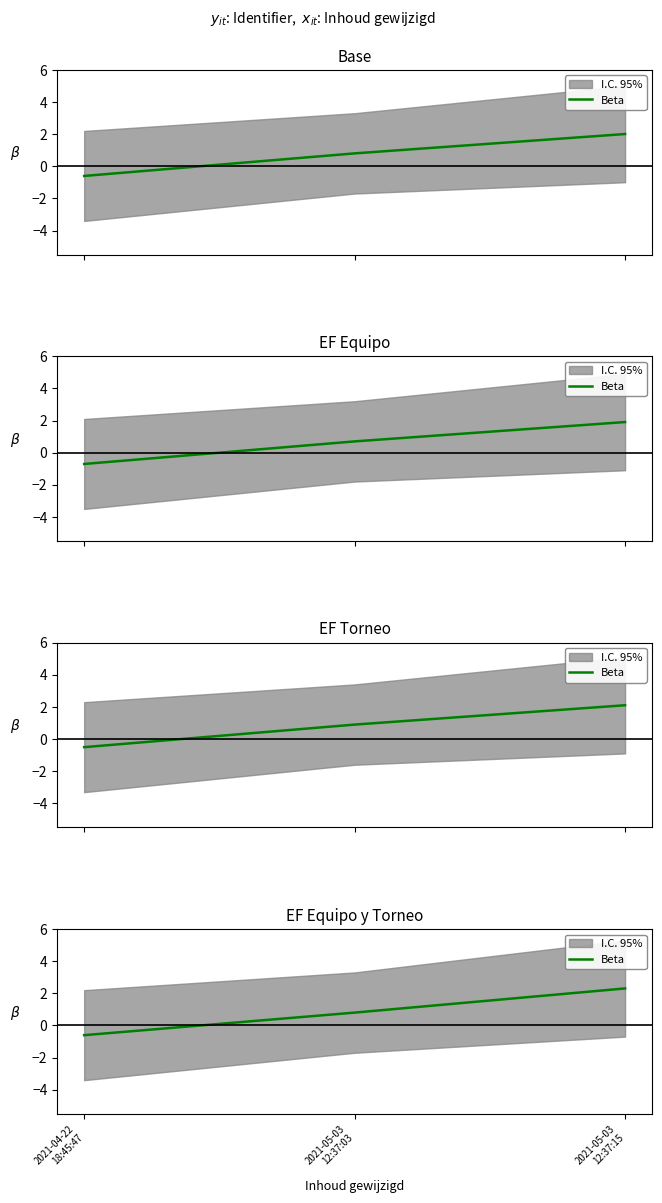

List the labels in order of value, smallest first.

2021-04-22
18:45:47, 2021-05-03
12:37:03, 2021-05-03
12:37:15